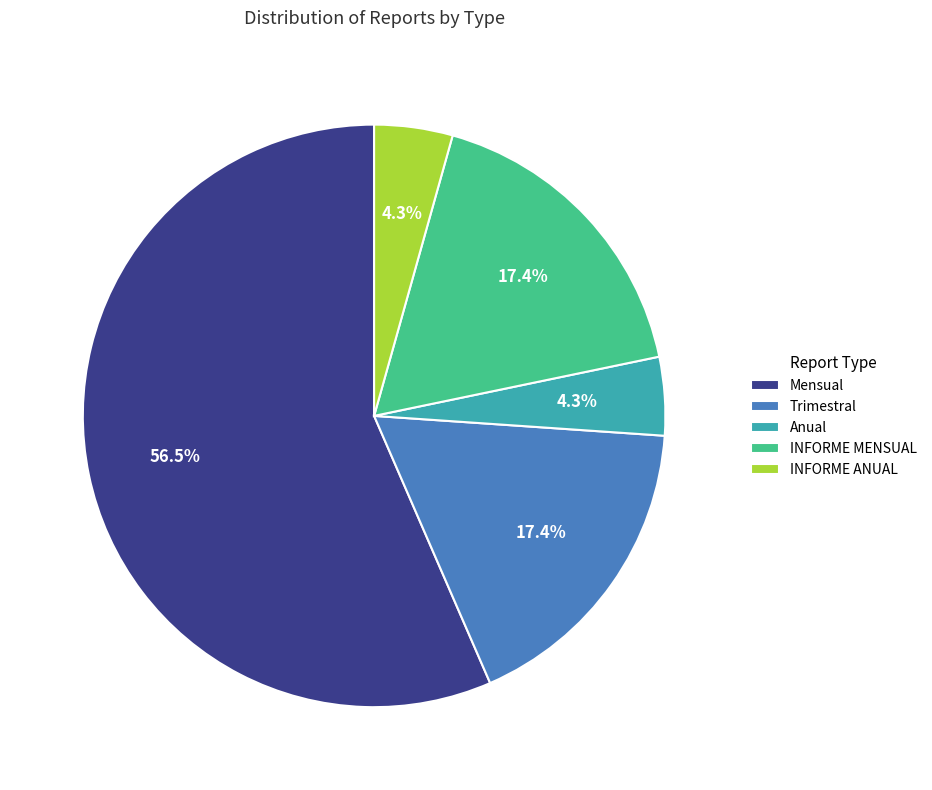

To the nearest percent, what is the difference between the largest and smallest slice percentages?

52%